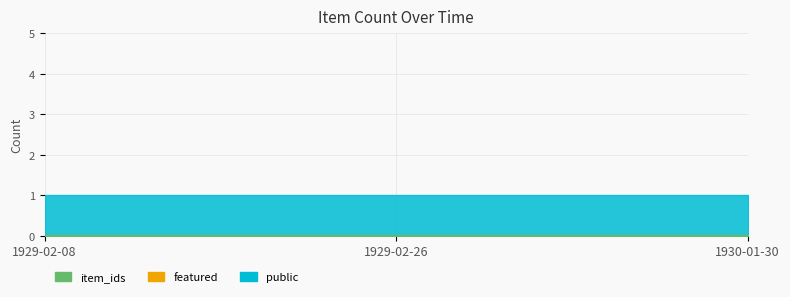

Which category has the lowest value across all series?

1929-02-08